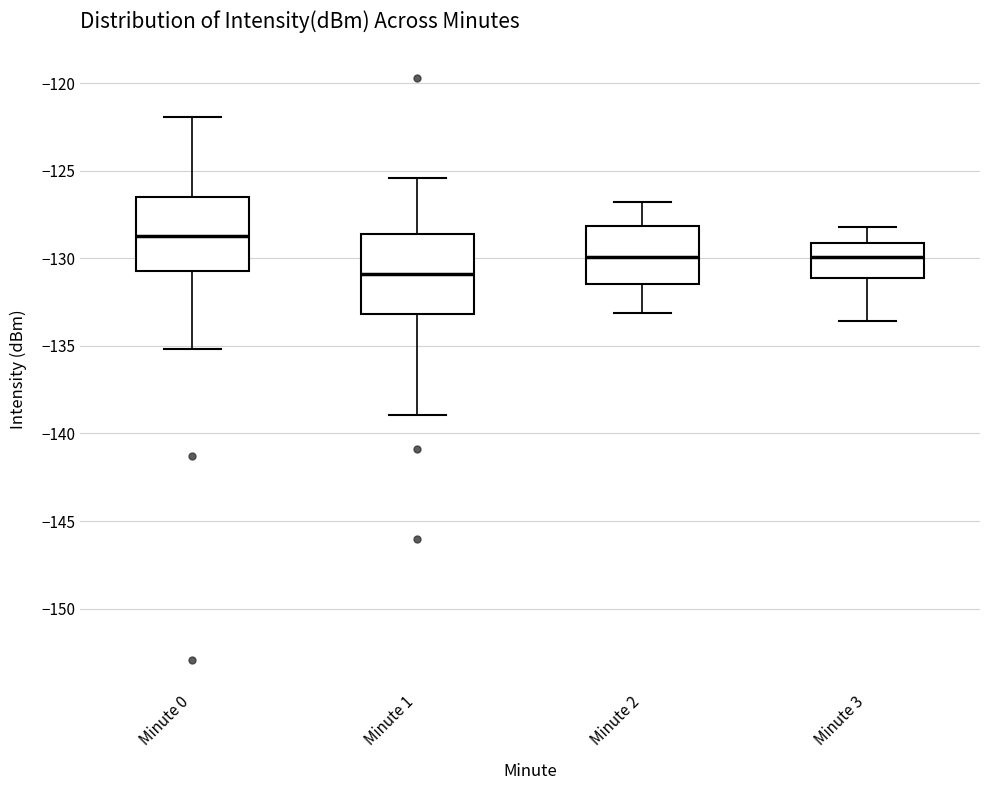

Which box's median line is the highest?

Minute 0